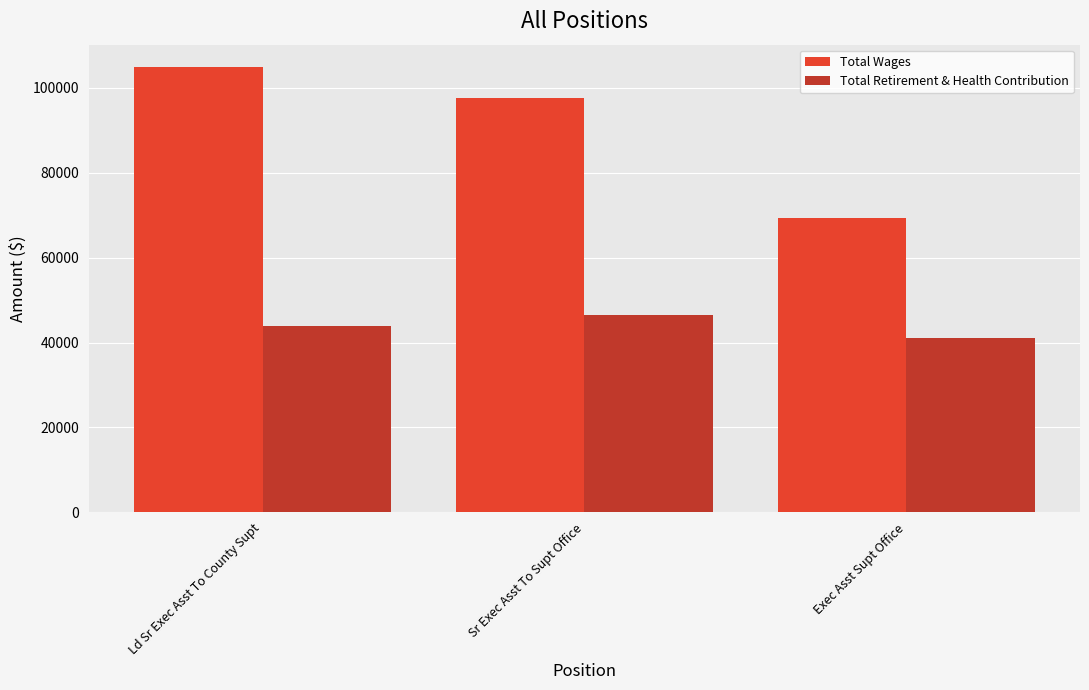

What is the label of the 1st bar from the left?

Ld Sr Exec Asst To County Supt